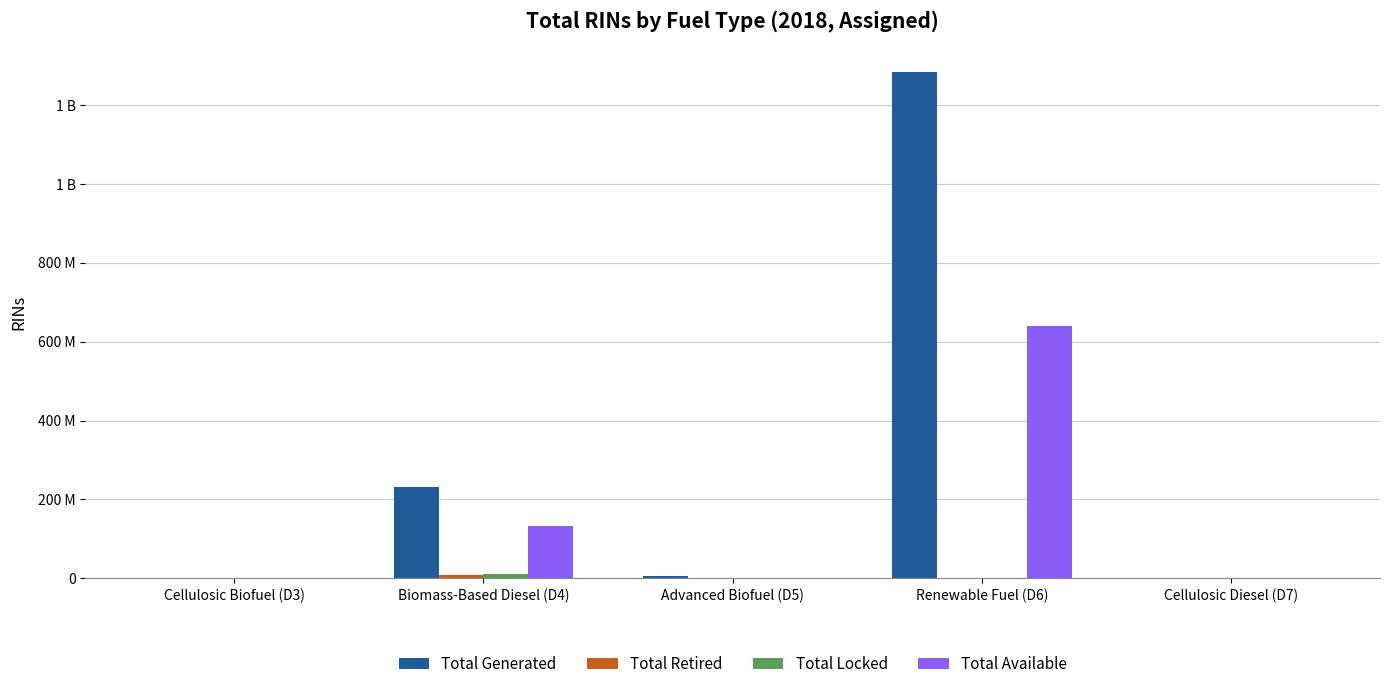

Does the chart contain stacked bars?

No